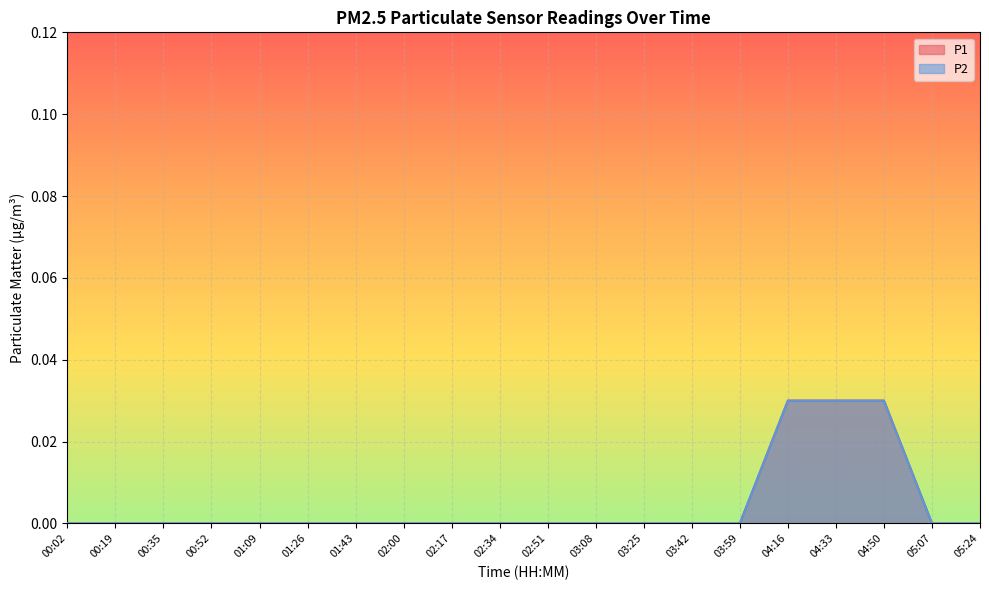

At how many categories does at least one series exceed 0?

3